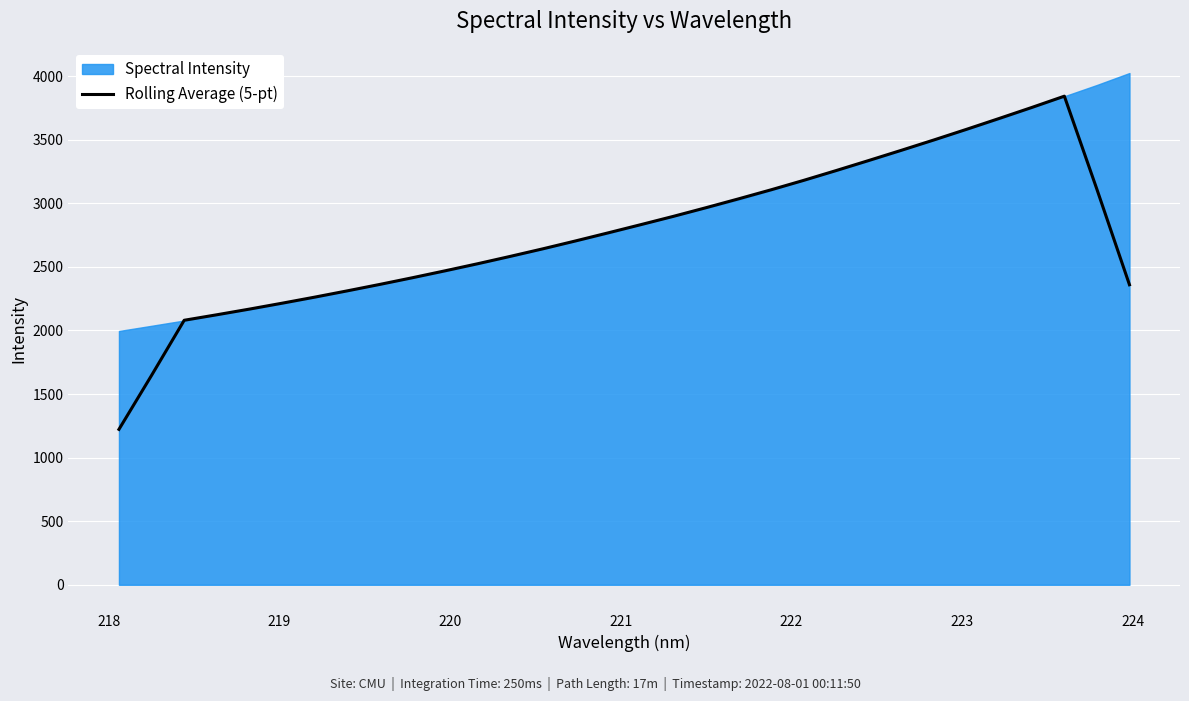

How many values exceed 2768?

16